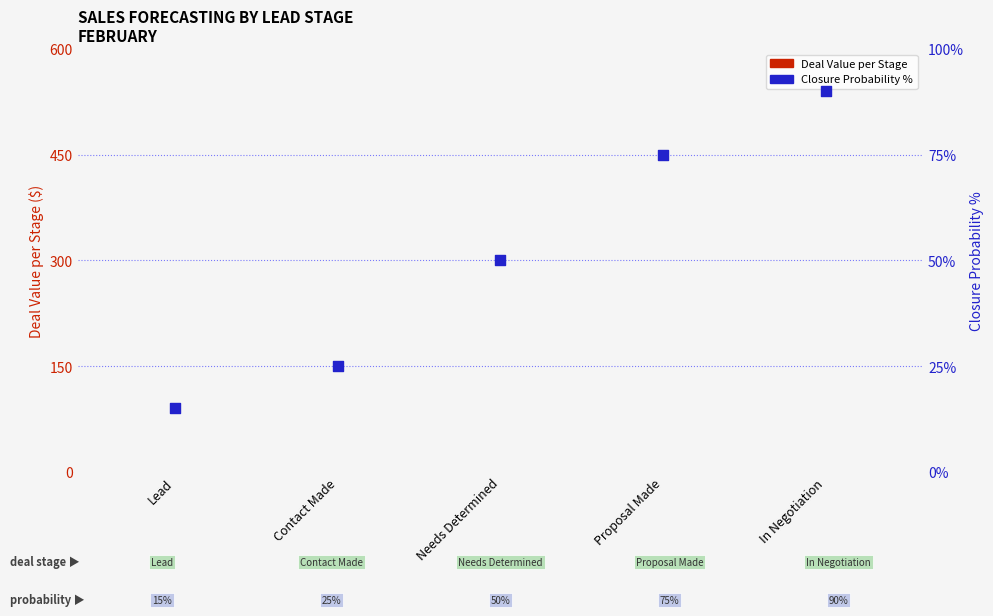

Is the value of Closure Probability % at In Negotiation greater than the value of Deal Value per Stage at Needs Determined?

Yes